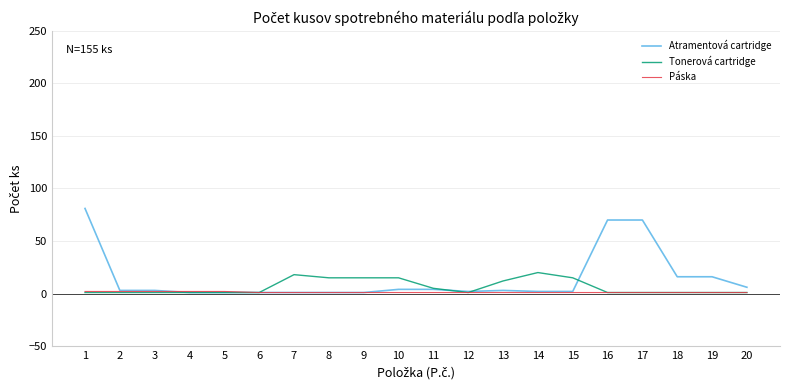

The value of Tonerová cartridge at 10 is 15. True or false?

True